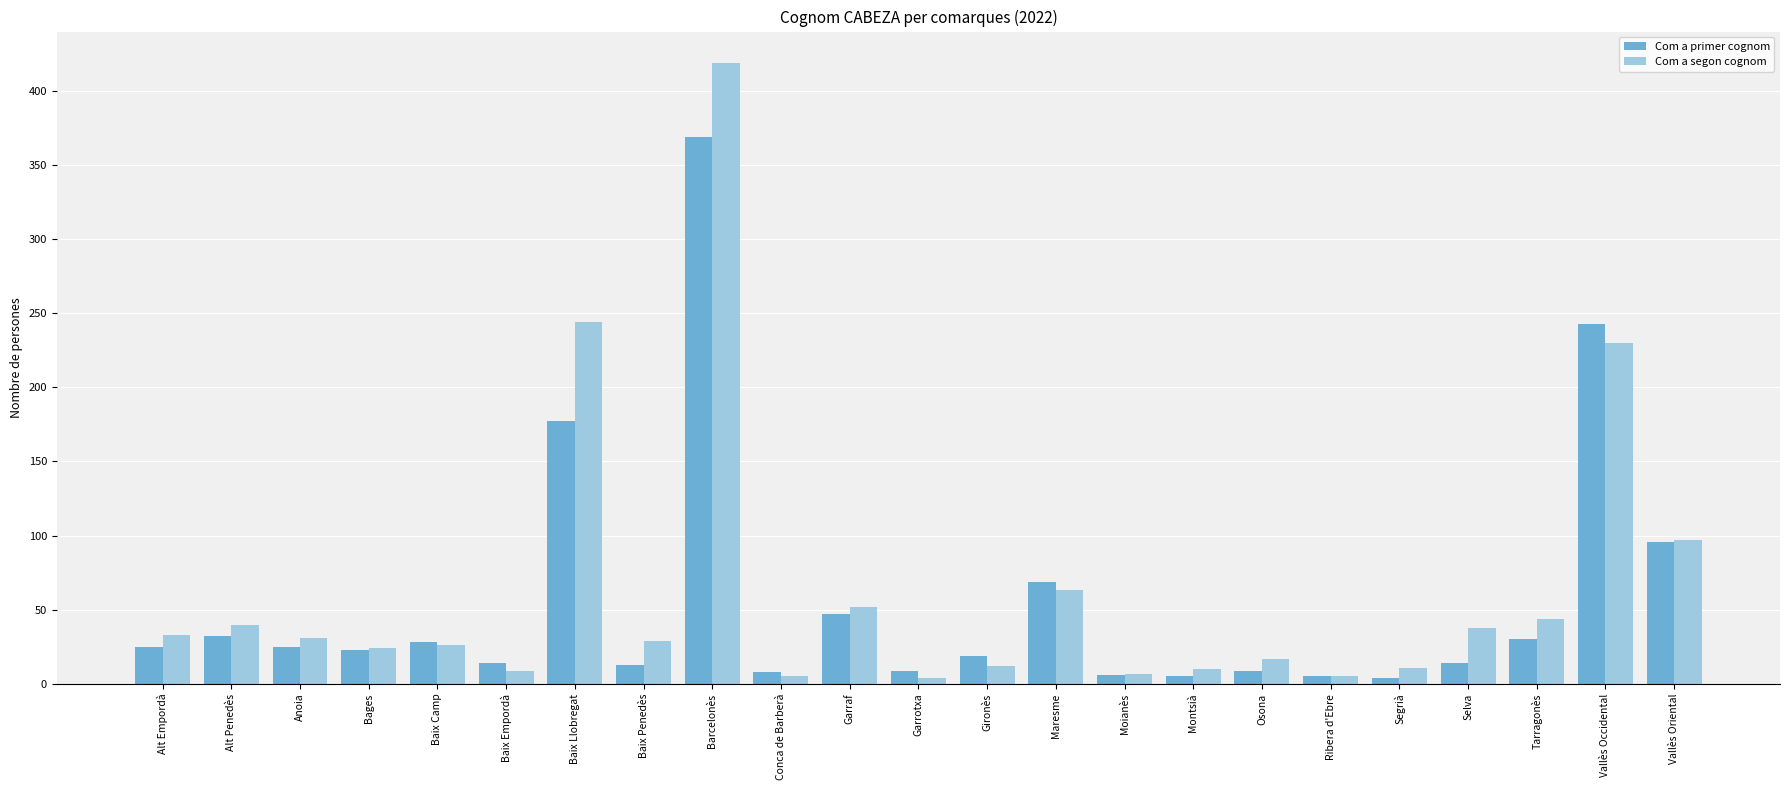

The Com a segon cognom series shows 31 at Anoia. True or false?

True